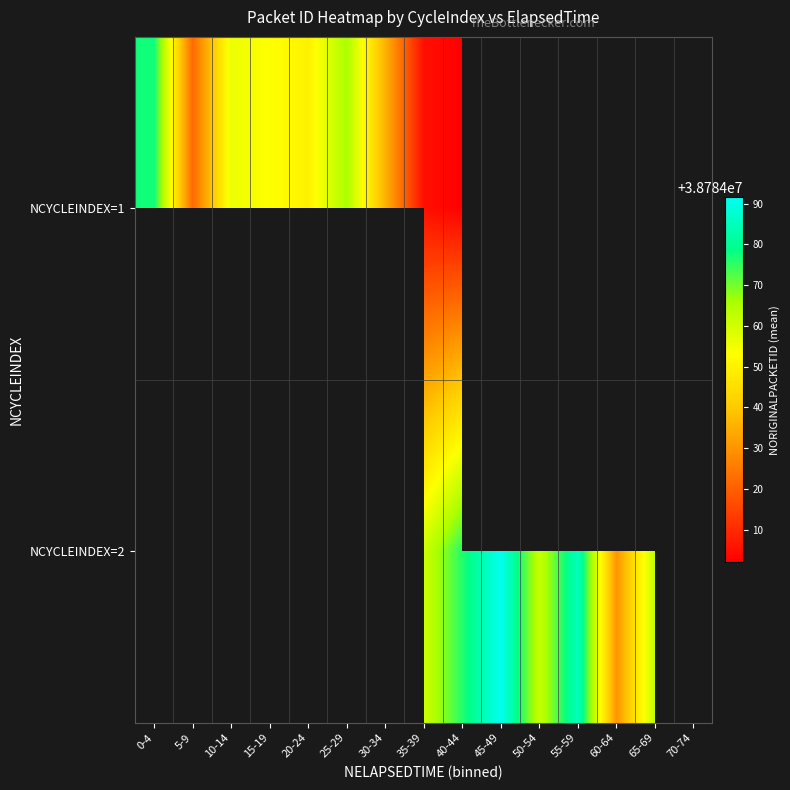

What is the sum of the NCYCLEINDEX=1 values at 25-29 and 30-34?

77568101.0